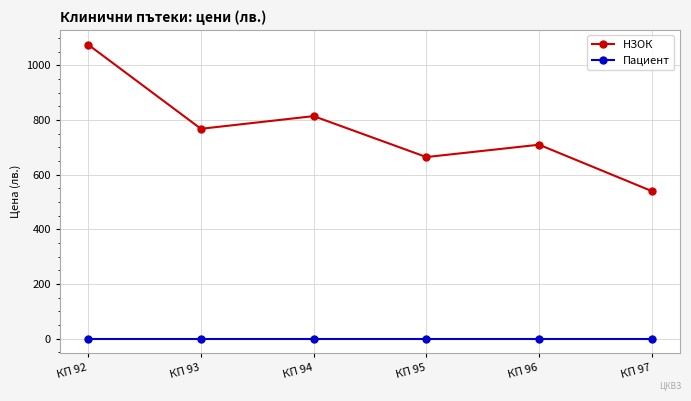

At how many categories does at least one series exceed 426?

6